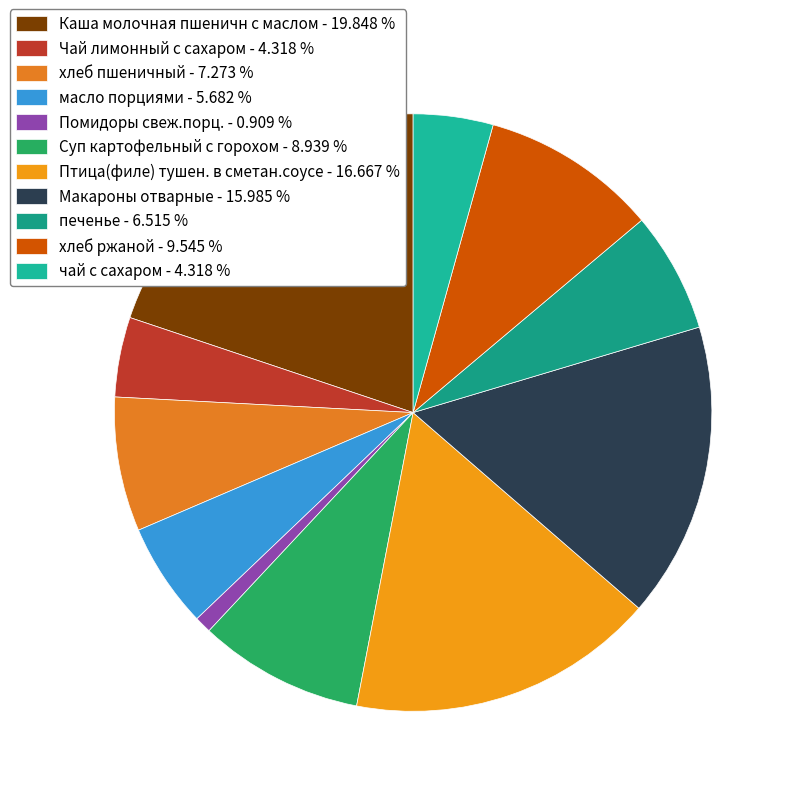

To the nearest percent, what is the difference between the Каша молочная пшеничн с маслом and чай с сахаром slice percentages?

16%